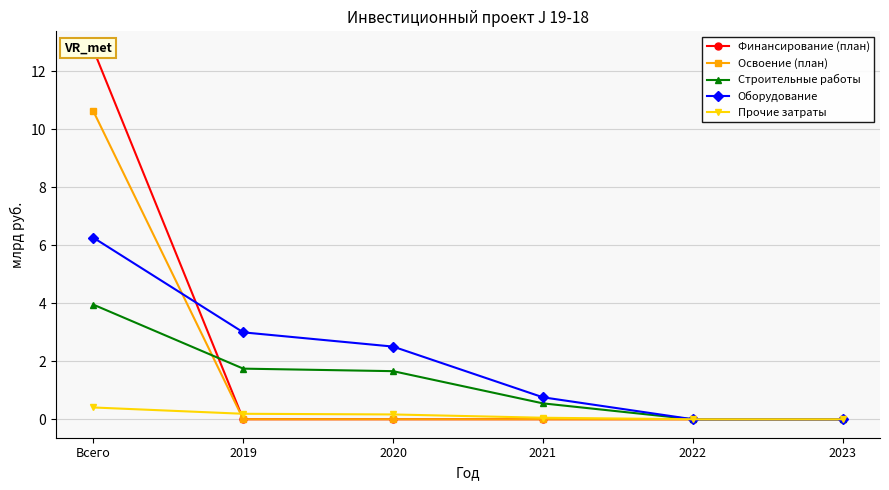

What is the difference between the second highest and second lowest values in the Строительные работы series?

1.7